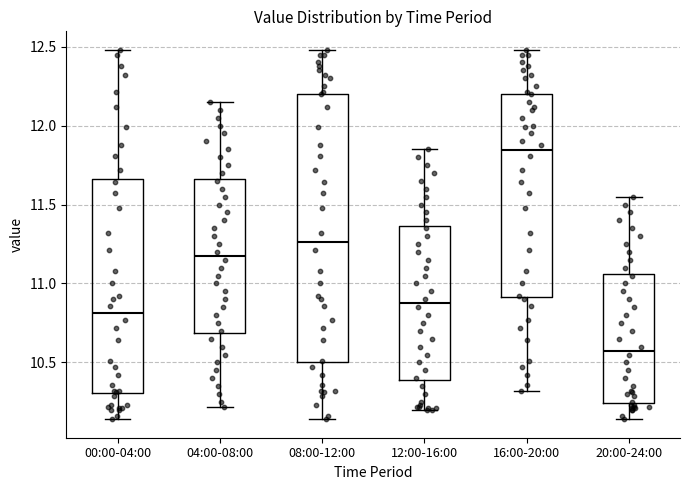

Reading left to right, read every box against the y-axis: the position of its median line, the range the box covers, and the ends of its whiskers. The values are not printed on the chart, so give them approximately, as read against the axis.

00:00-04:00: median 10.80, box 10.30 to 11.65, whiskers 10.15 to 12.50
04:00-08:00: median 11.20, box 10.70 to 11.65, whiskers 10.20 to 12.15
08:00-12:00: median 11.25, box 10.50 to 12.20, whiskers 10.15 to 12.50
12:00-16:00: median 10.90, box 10.40 to 11.35, whiskers 10.20 to 11.85
16:00-20:00: median 11.85, box 10.90 to 12.20, whiskers 10.30 to 12.50
20:00-24:00: median 10.60, box 10.25 to 11.05, whiskers 10.15 to 11.55